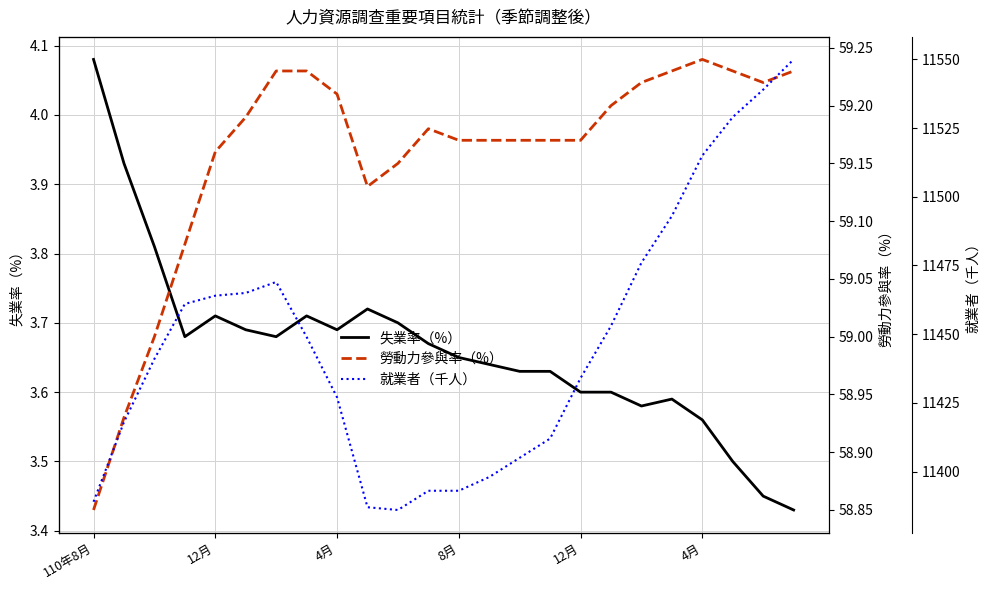

True or false: 就業者（千人） has more than 2 interior local peaks.

False